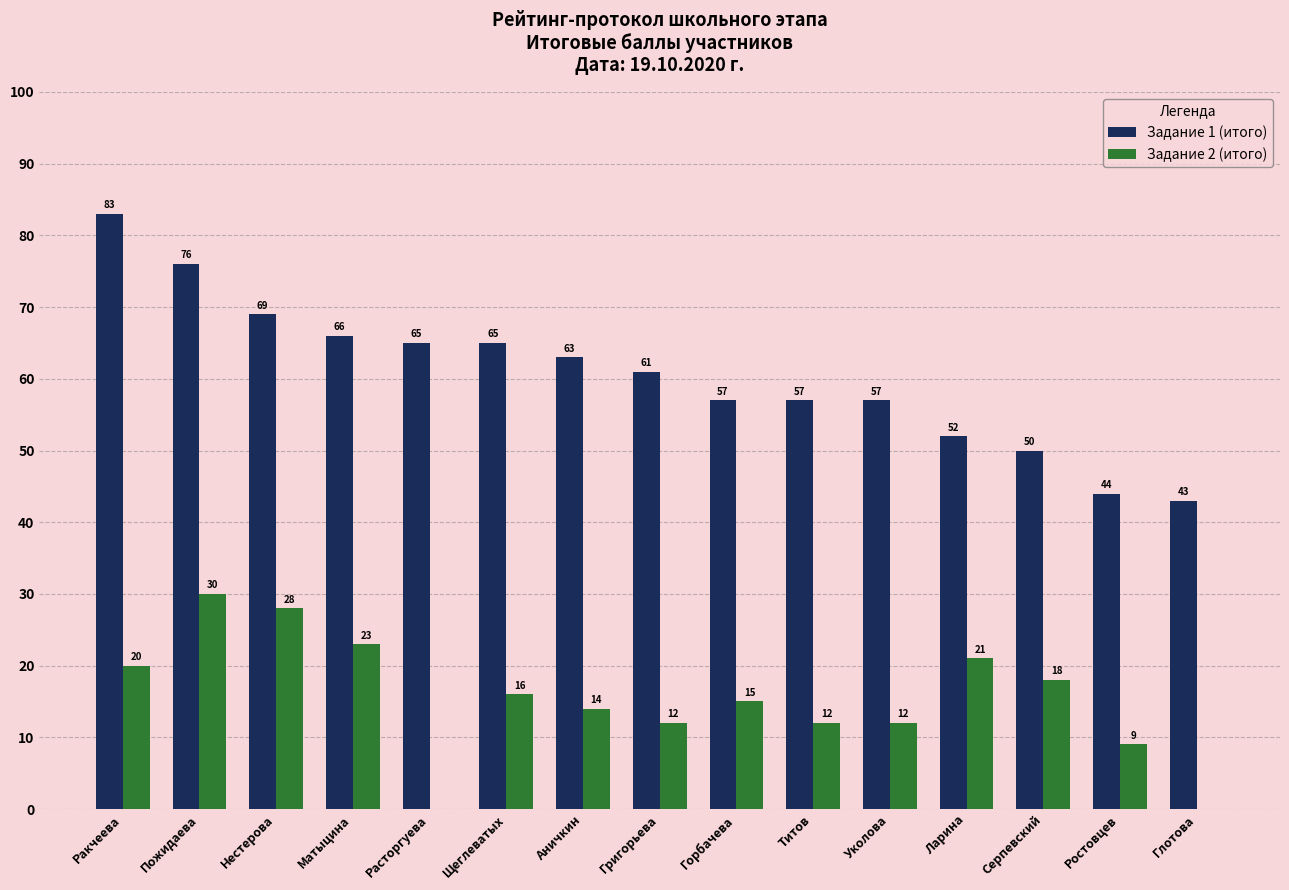

What is the maximum value for Задание 1 (итого)?

83